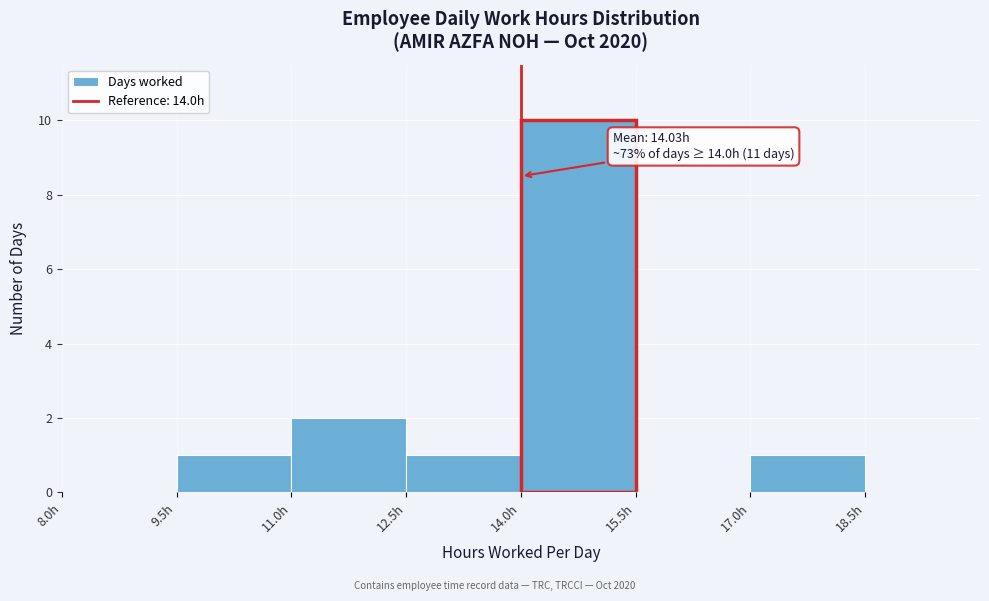

Over which range of the x-axis is the bar tallest?

14.0 to 15.5